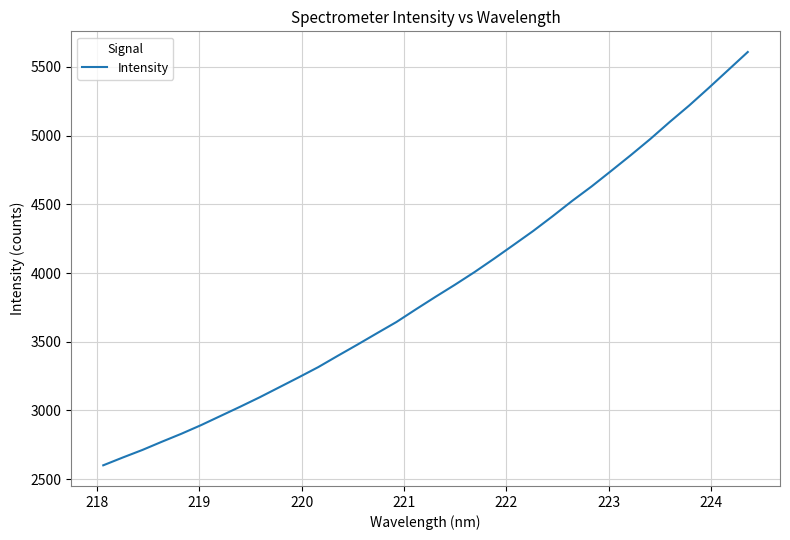

What is the maximum value shown in the chart?

5608.8